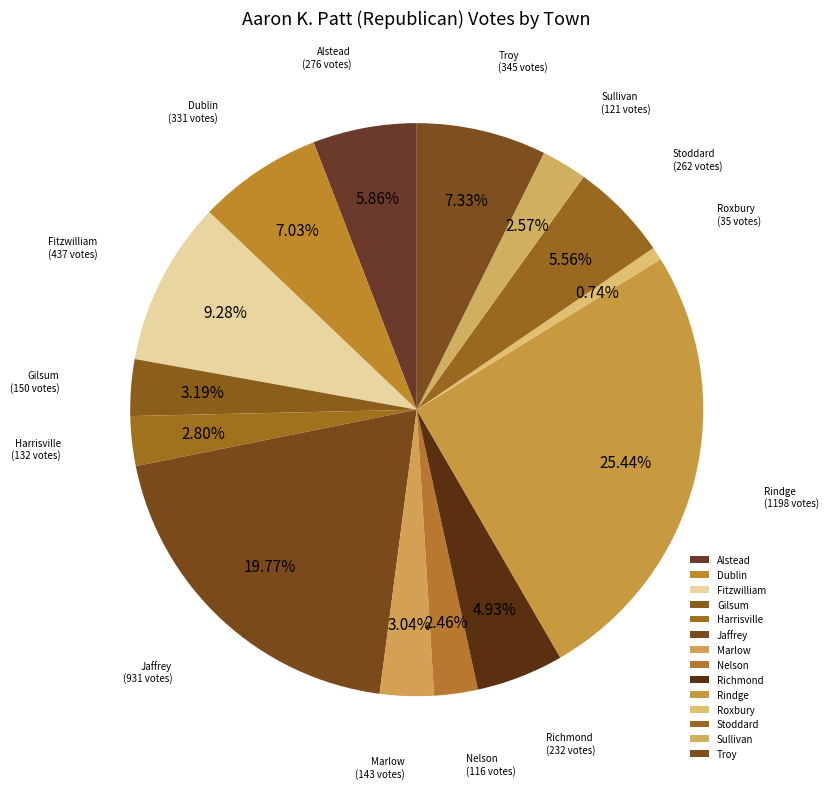

Which category has the biggest portion of the pie?

Rindge